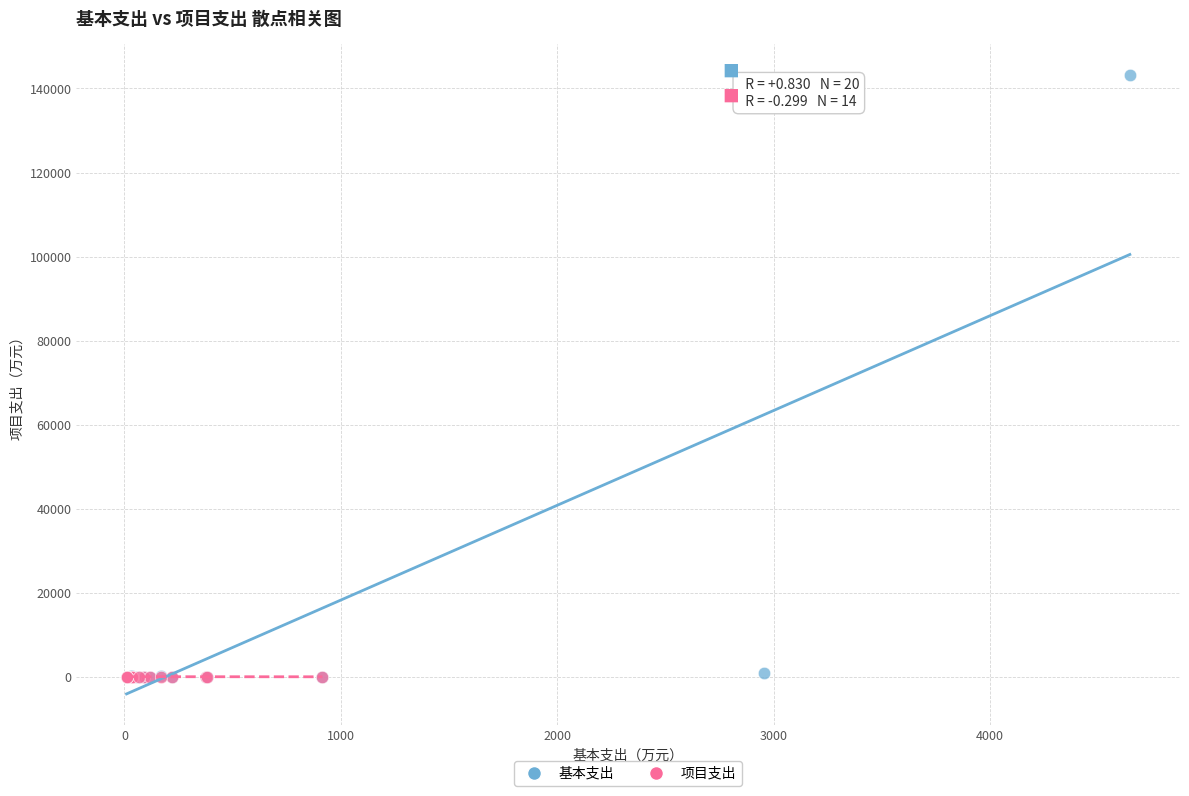

Which series reaches the maximum Y coordinate?

基本支出